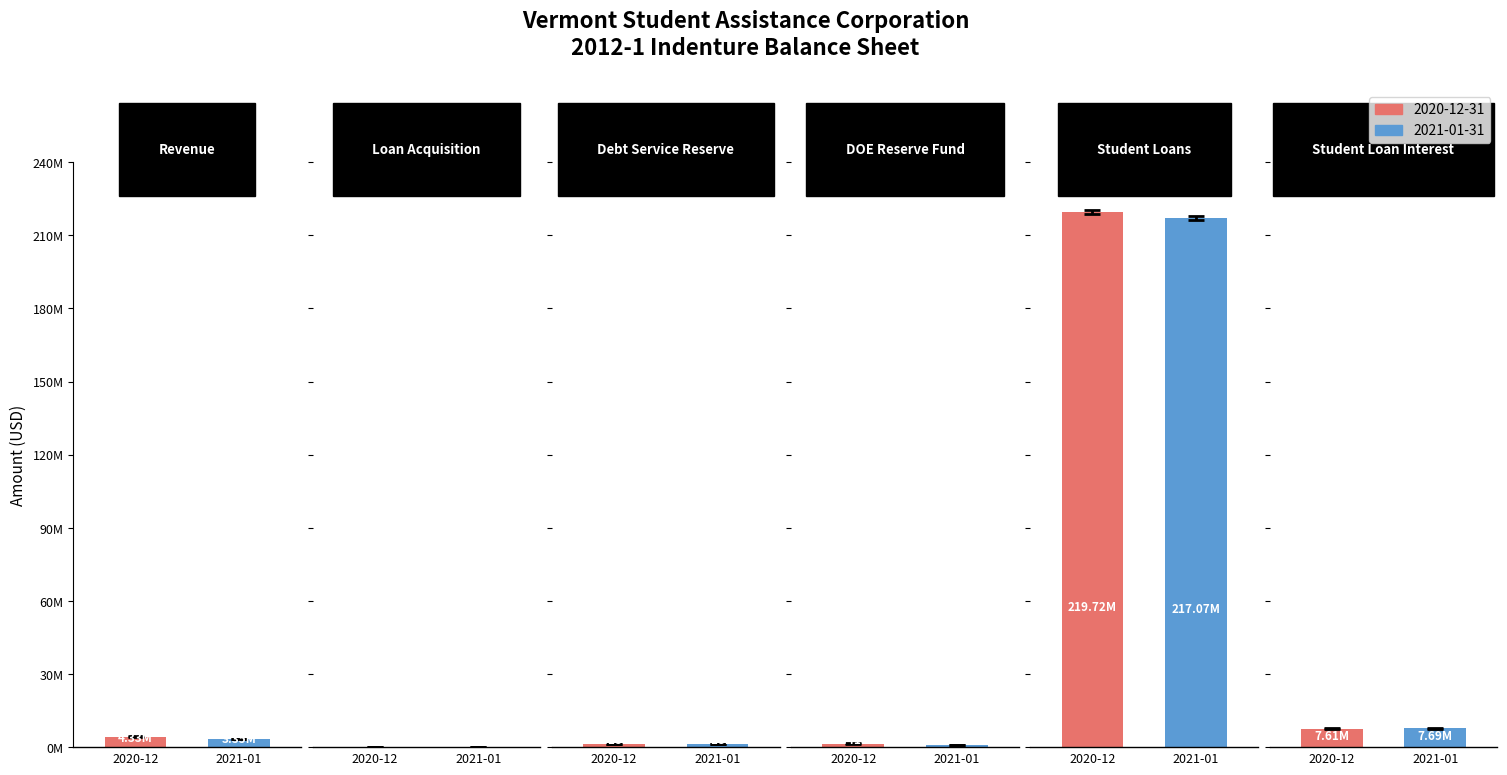

How many values in the 2021-01-31 series exceed 3353910?

3